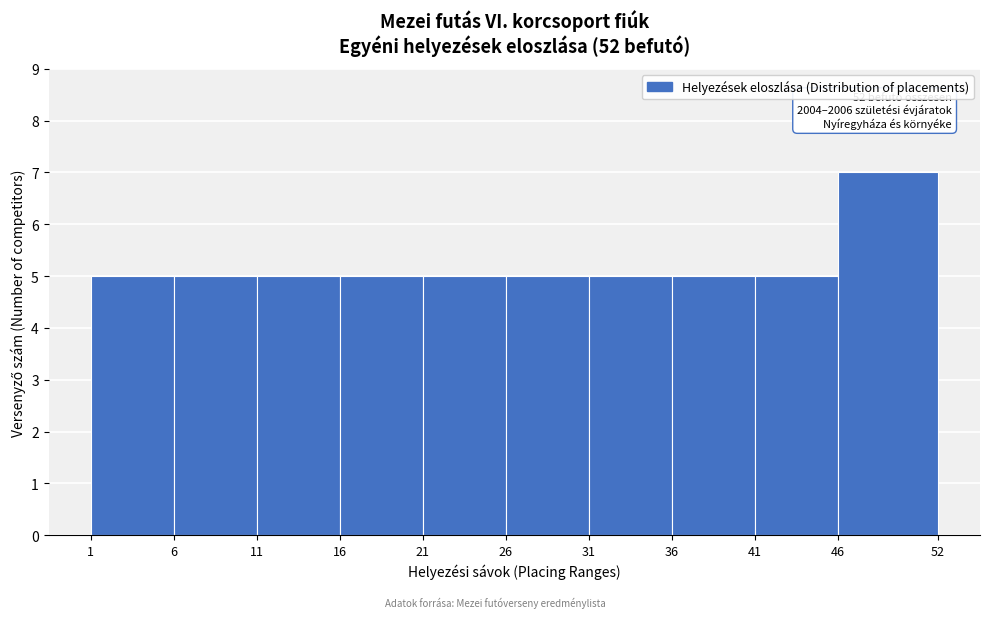

Which range on the x-axis has the tallest bar?

46 to 52